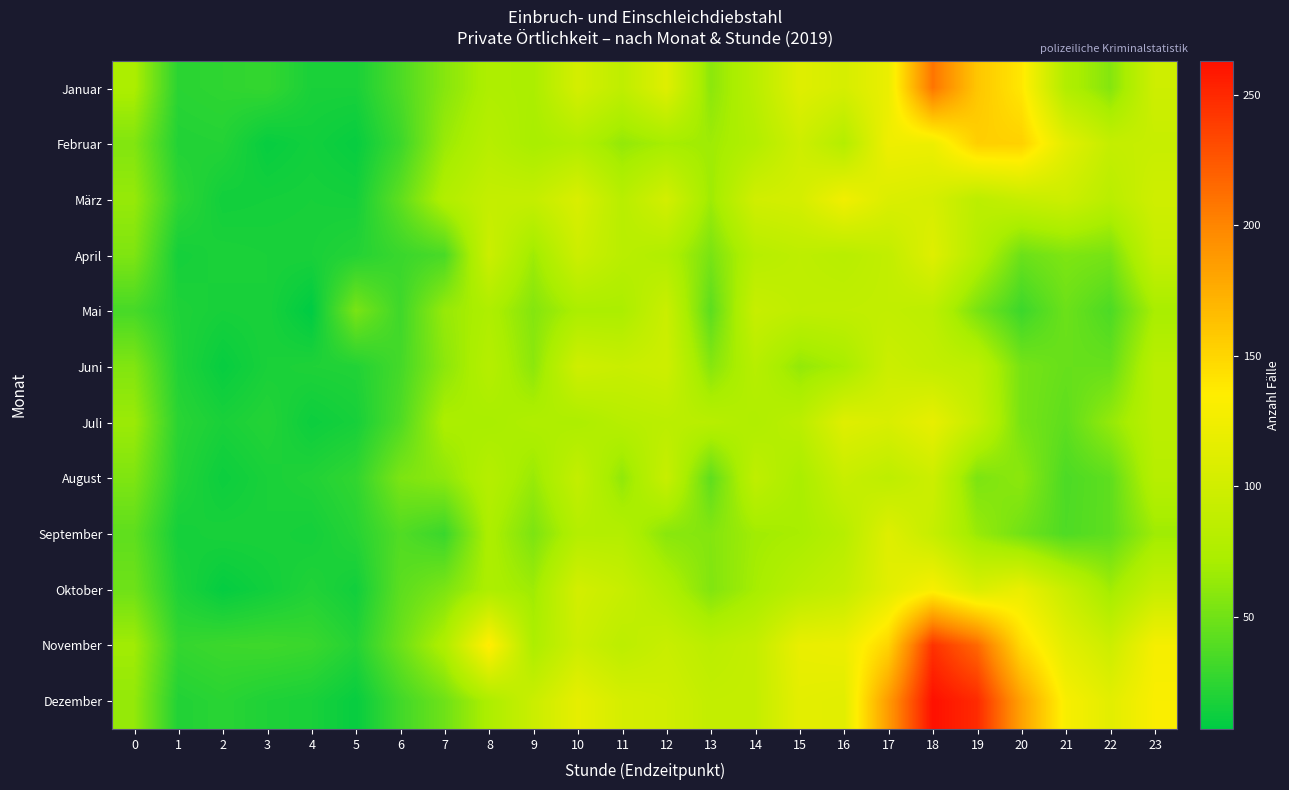

What is the total value across all series at 4?

203